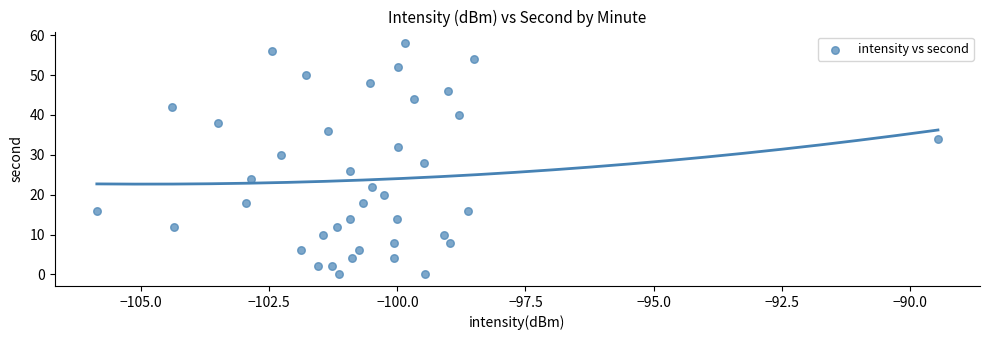

What is the range of Y values (max minus min)?

58